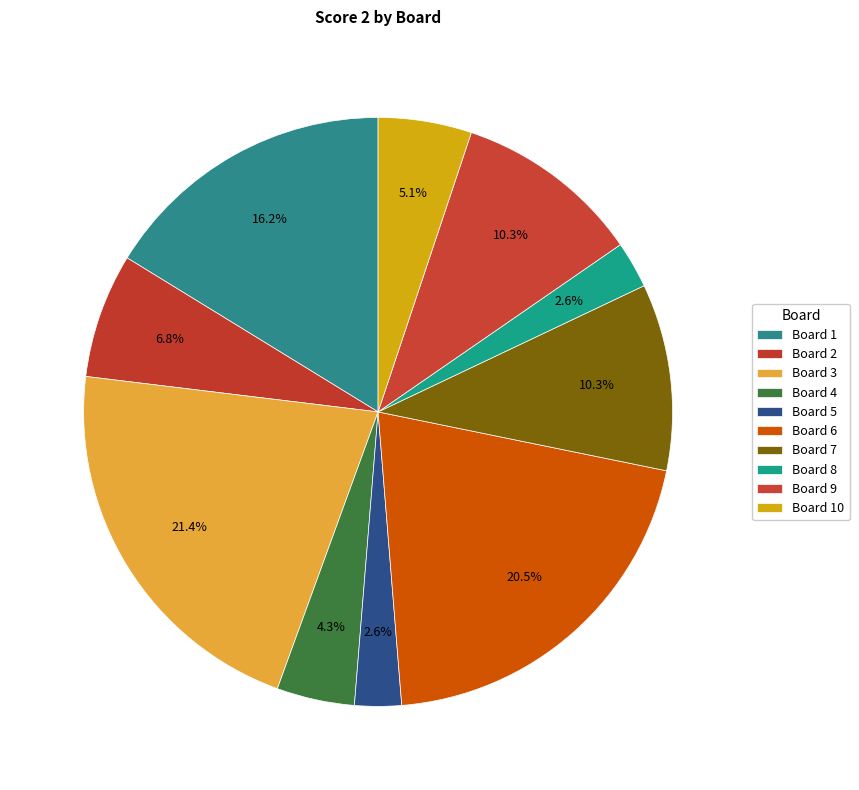

To the nearest percent, what is the difference between the largest and smallest slice percentages?

19%